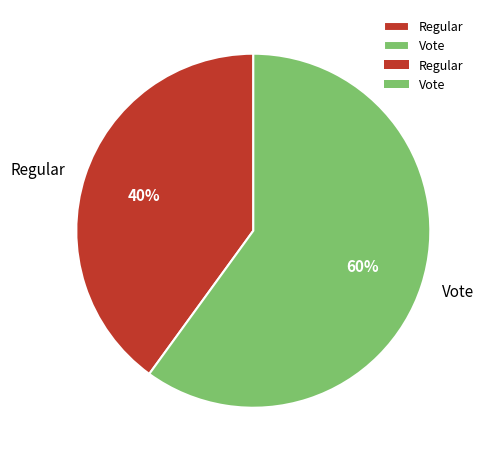

Does any single category account for the majority?

Yes